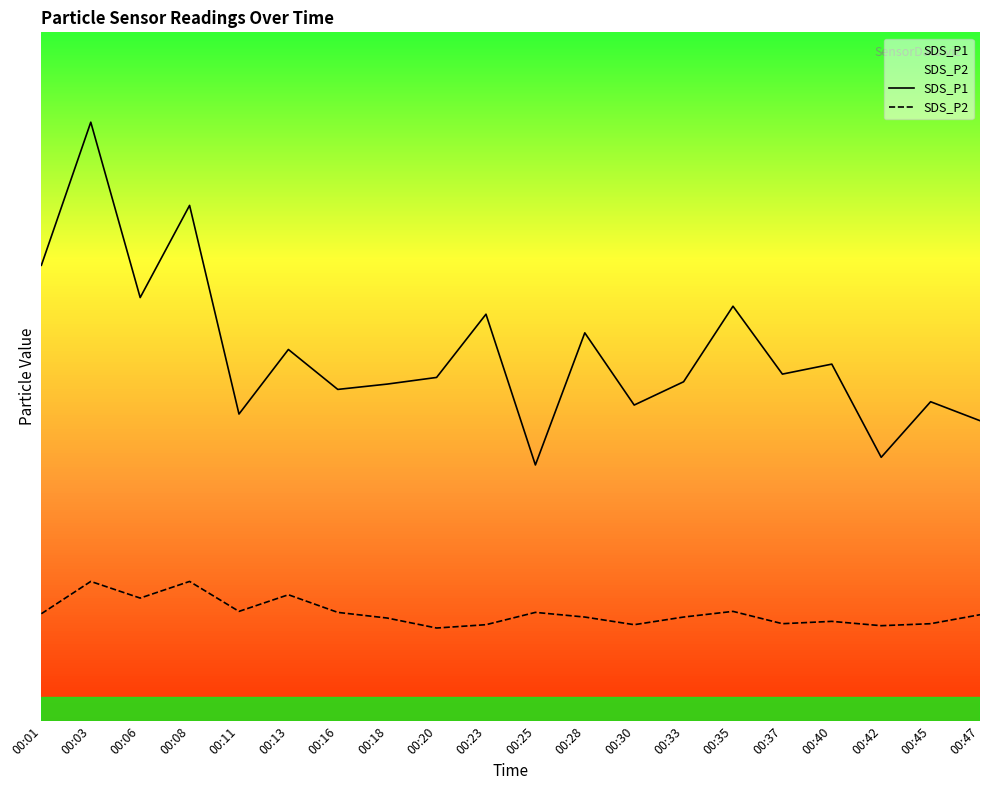

Where does the SDS_P1 series first go above 10?

00:01